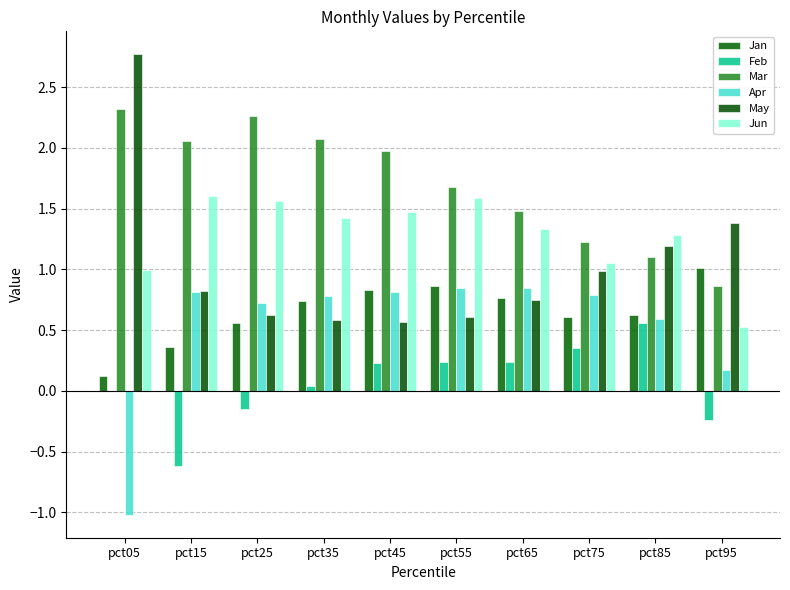

What is the sum of the Jan values at pct05 and pct65?

0.9